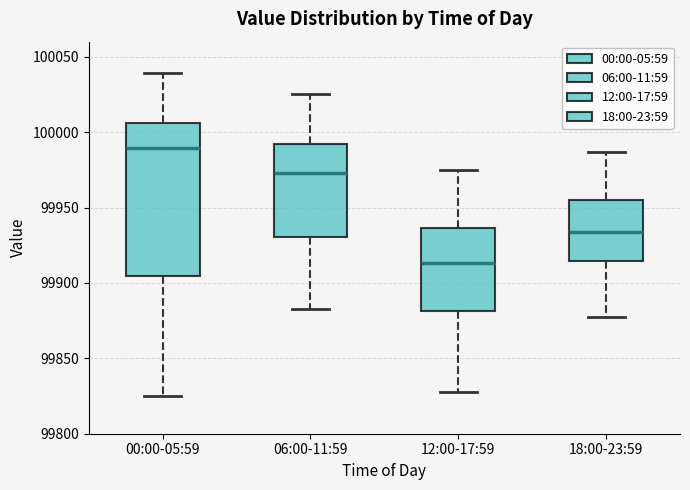

Reading left to right, transcribe this box plot: for each box, give where its median line is, the range the box spans, and where its two whiskers end, as read against the y-axis. The values are not printed on the chart, so give them approximately, as read against the axis.

00:00-05:59: median 99990, box 99905 to 100005, whiskers 99825 to 100040
06:00-11:59: median 99975, box 99930 to 99990, whiskers 99885 to 100025
12:00-17:59: median 99915, box 99880 to 99935, whiskers 99825 to 99975
18:00-23:59: median 99935, box 99915 to 99955, whiskers 99875 to 99985